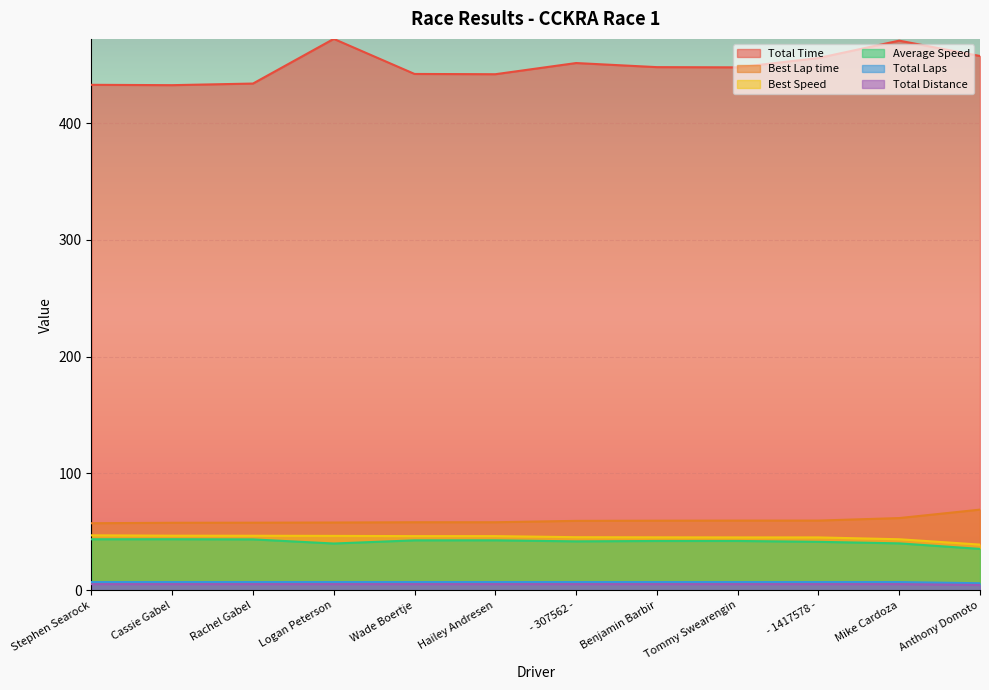

Does the chart display data point markers on the line(s)?

No